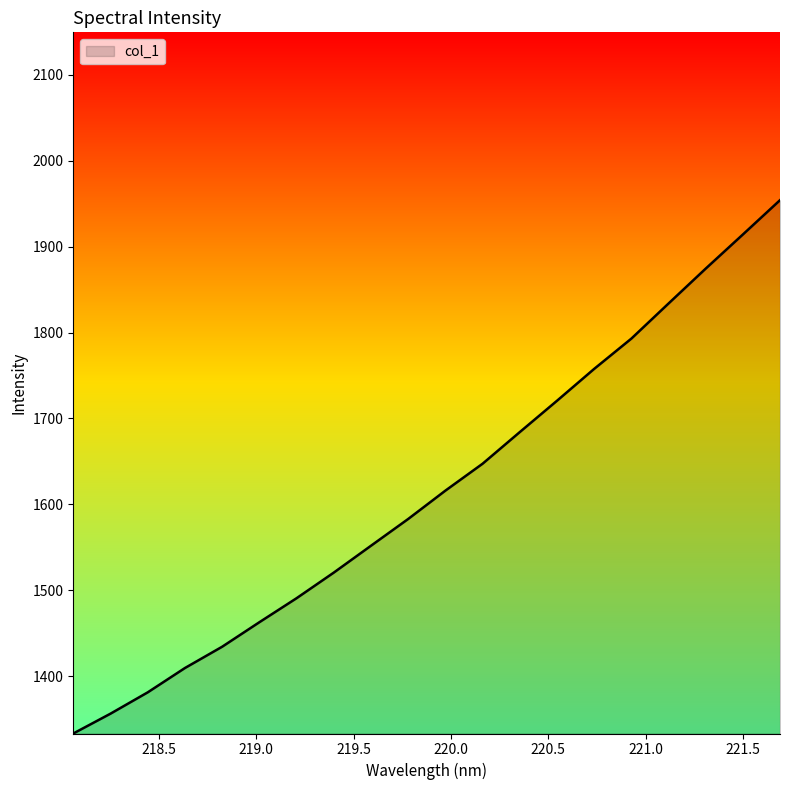

How many lines are shown in the chart?

1